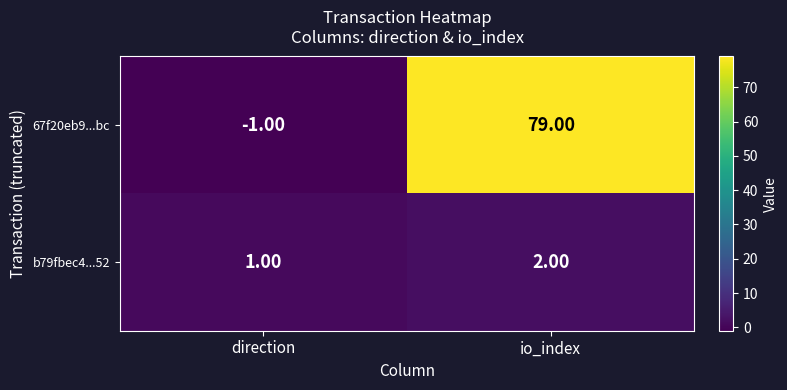

Which category has the highest value in the b79fbec4...52 series?

io_index